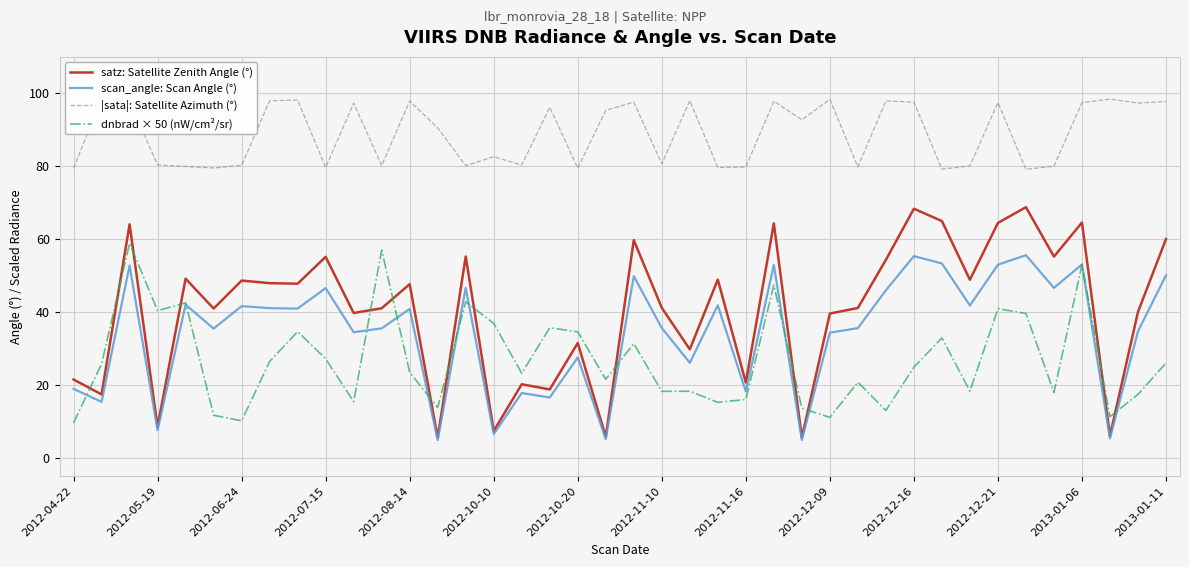

Which series has the largest total across all categories?

|sata|: Satellite Azimuth (°)